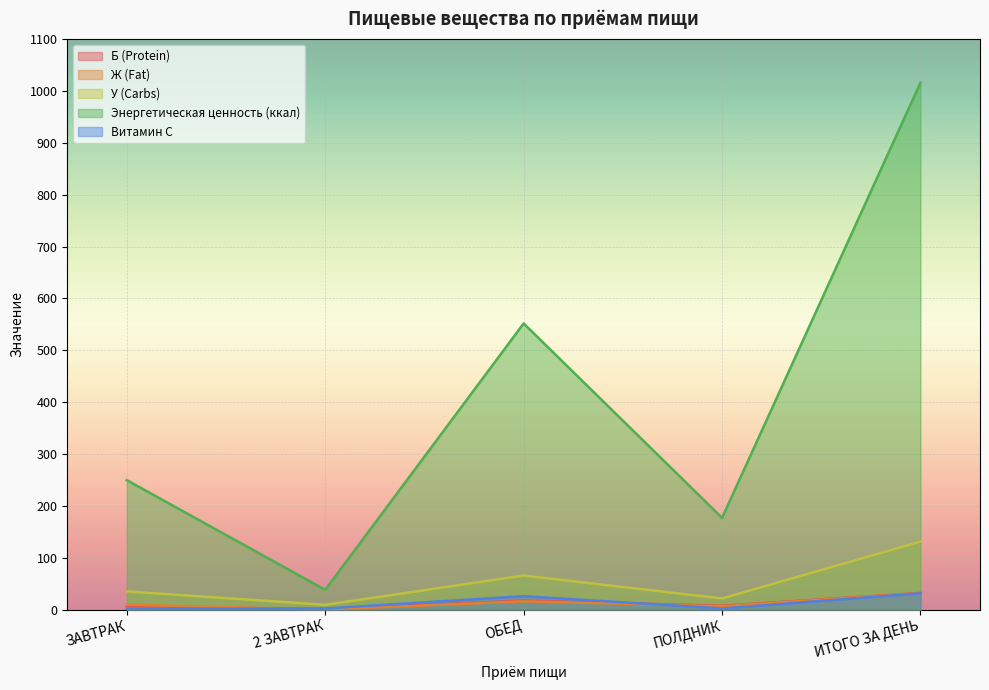

Rank the categories by Ж (Fat) value from highest to lowest.

ИТОГО ЗА ДЕНЬ, ОБЕД, ЗАВТРАК, ПОЛДНИК, 2 ЗАВТРАК